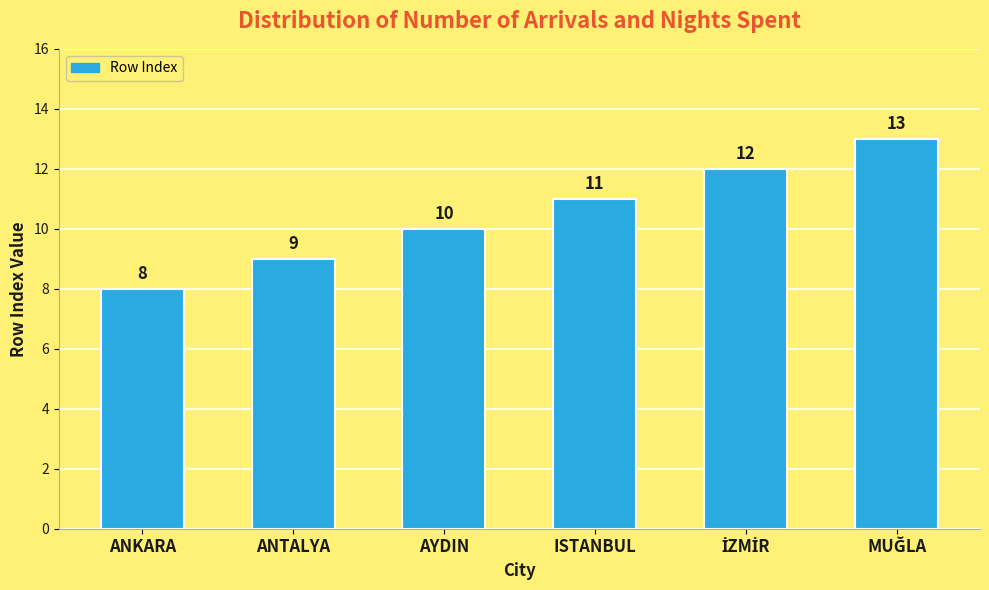

What is the value of the 5th bar from the left?

12